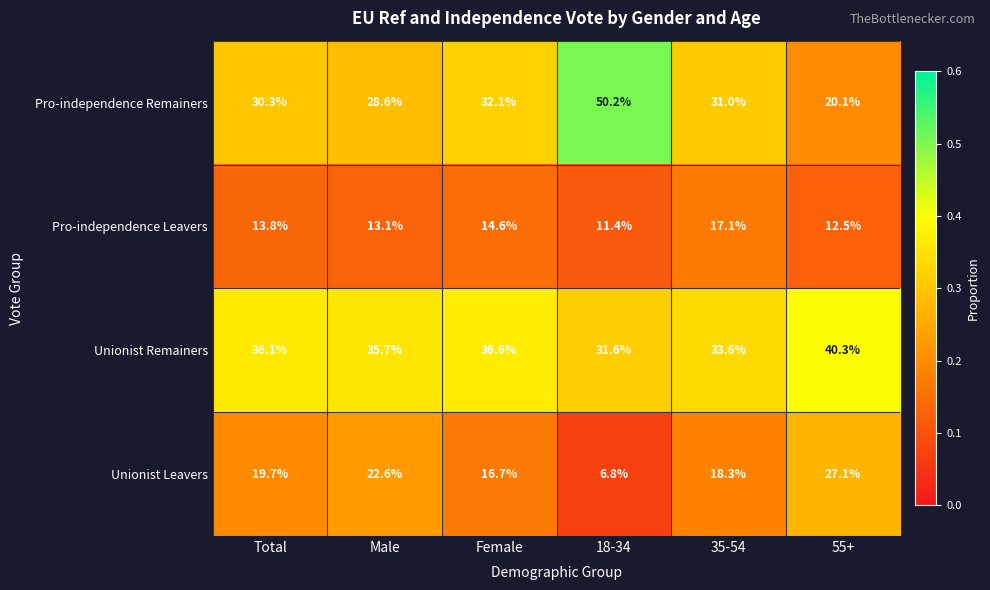

What is the difference between the highest and lowest values at Total?

22.3